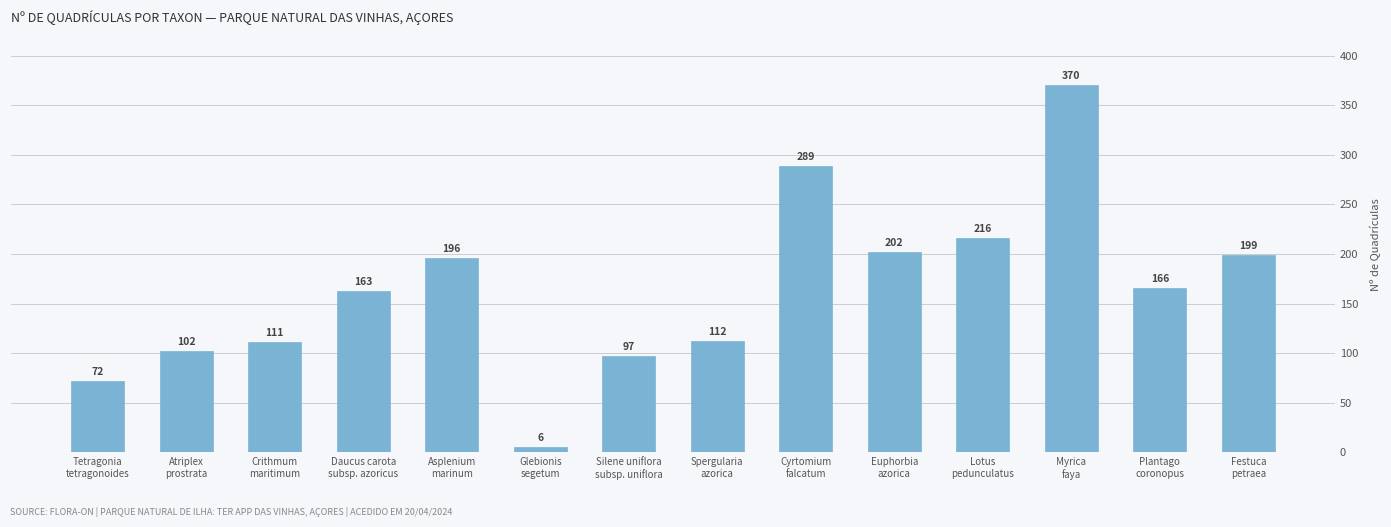

What position from the left is Spergularia
azorica?

8